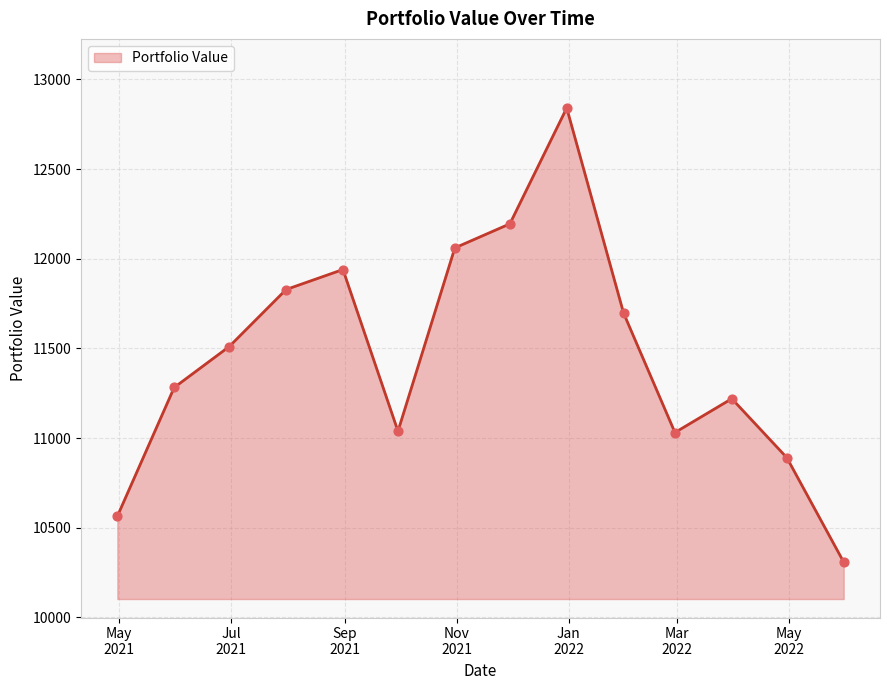

What is the maximum value shown in the chart?

12840.8